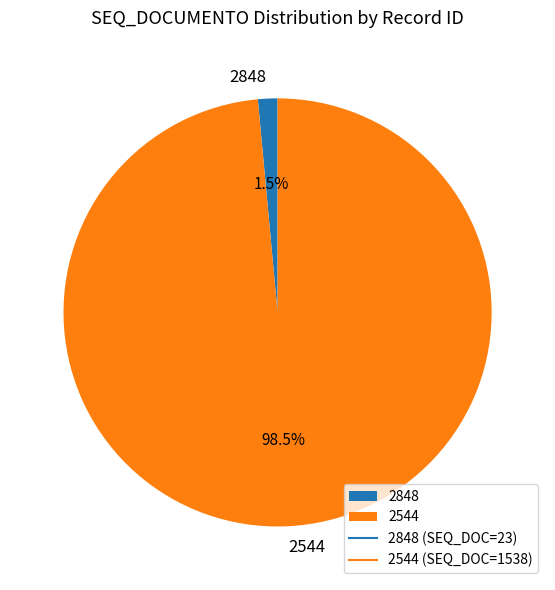

Which has a higher value, 2544 or 2848?

2544